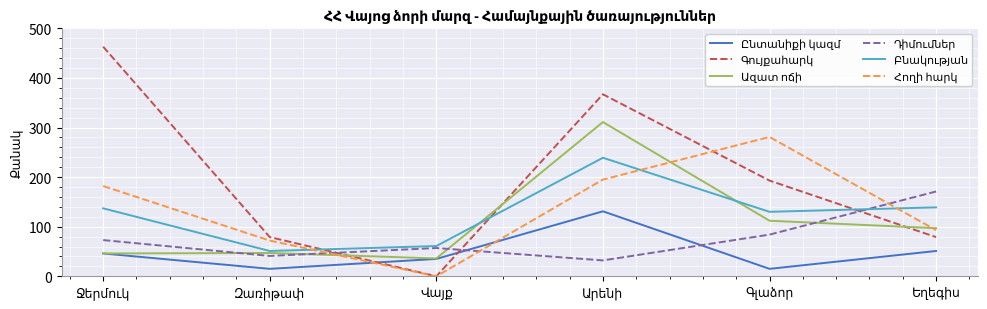

Count the number of data series in this chart.

6